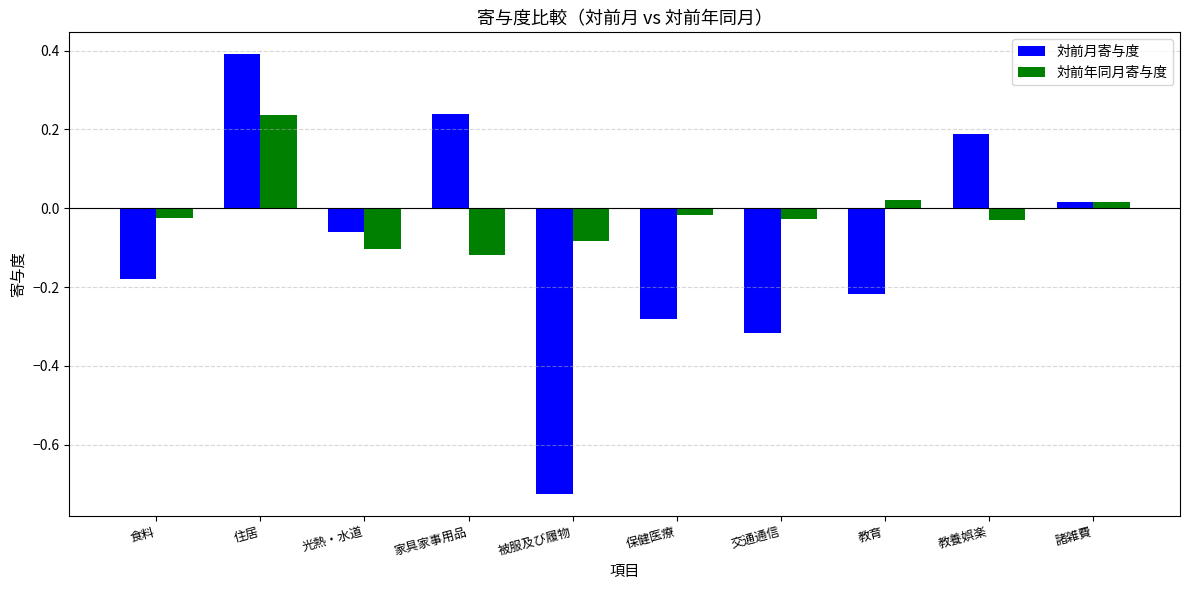

Rank the series at 交通通信 from highest to lowest value.

対前年同月寄与度, 対前月寄与度